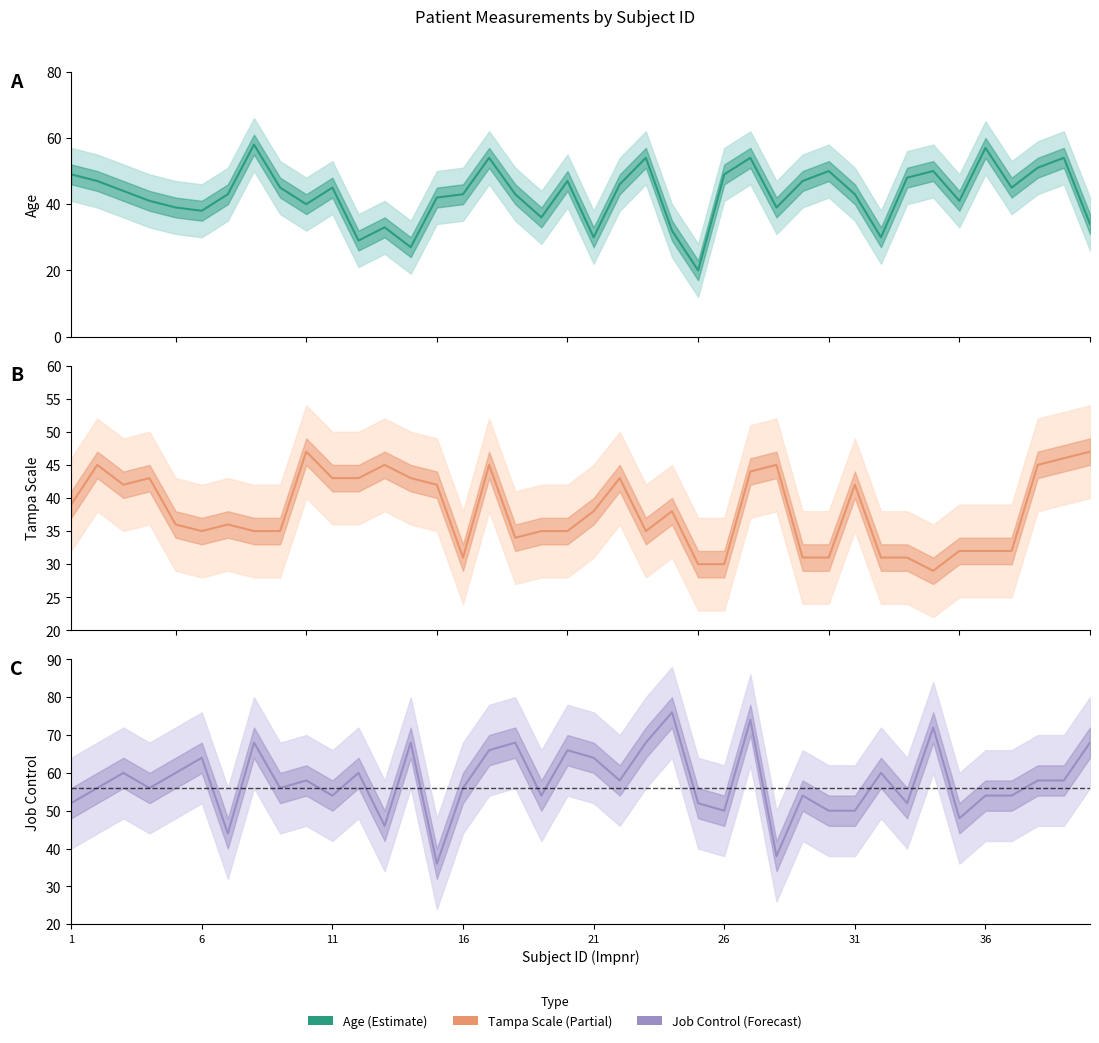

Between 6 and 31, which series saw the biggest shift?

JobControl